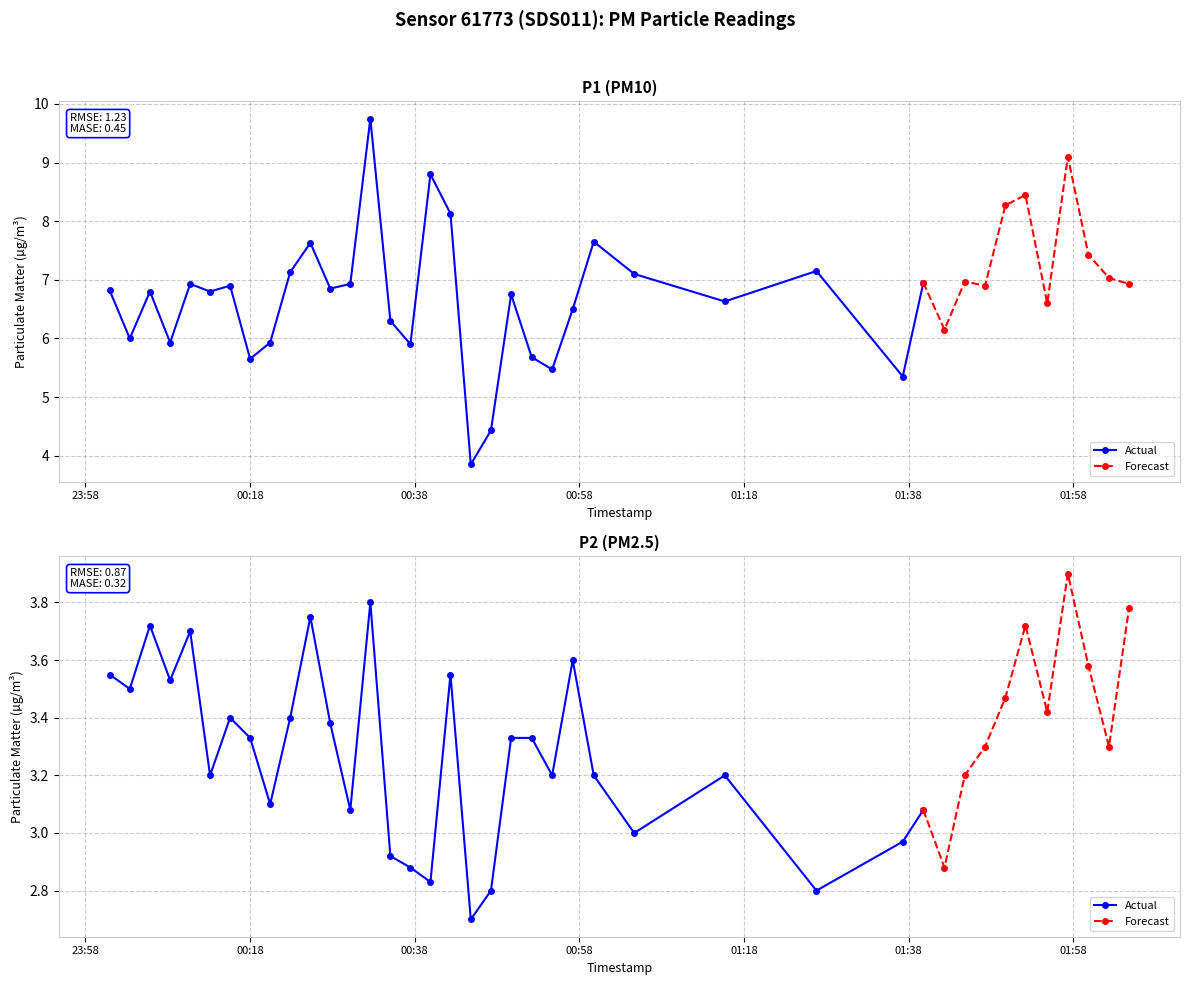

Reading left to right, list all the values displayed in this chart.

P1: 6.8	6.0	6.8	5.9	6.9	6.8	6.9	5.7	5.9	7.1	7.6	6.8	6.9	9.8	6.3	5.9	8.8	8.1	3.9	4.4	6.8	5.7	5.5	6.5	7.7	7.1	6.6	7.2	5.3	7.0	6.2	7.0	6.9	8.3	8.4	6.6	9.1	7.4	7.0	6.9
P2: 3.5	3.5	3.7	3.5	3.7	3.2	3.4	3.3	3.1	3.4	3.8	3.4	3.1	3.8	2.9	2.9	2.8	3.5	2.7	2.8	3.3	3.3	3.2	3.6	3.2	3.0	3.2	2.8	3.0	3.1	2.9	3.2	3.3	3.5	3.7	3.4	3.9	3.6	3.3	3.8